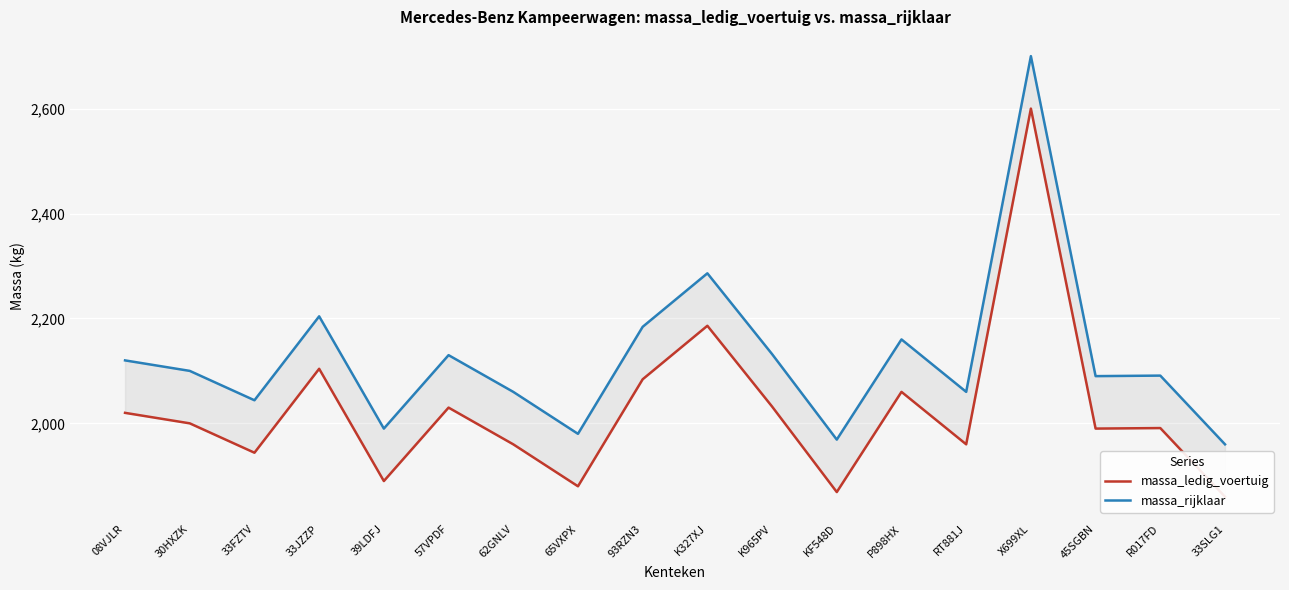

What are all the series names shown in the legend?

massa_ledig_voertuig, massa_rijklaar